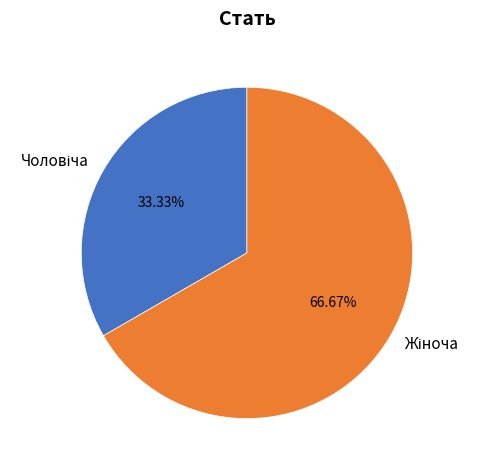

Is there any slice that represents more than half of the pie?

Yes